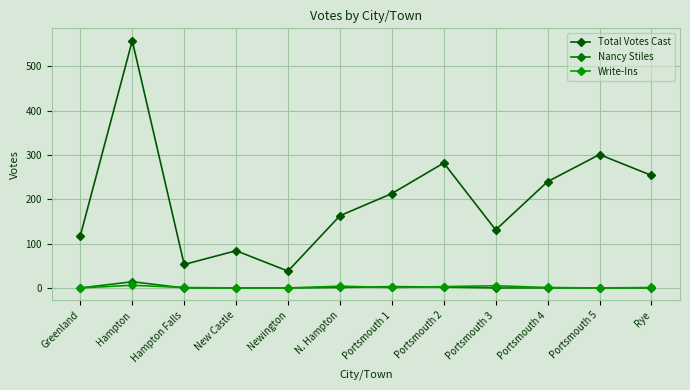

How many intersections are there between Write-Ins and Nancy Stiles?

3